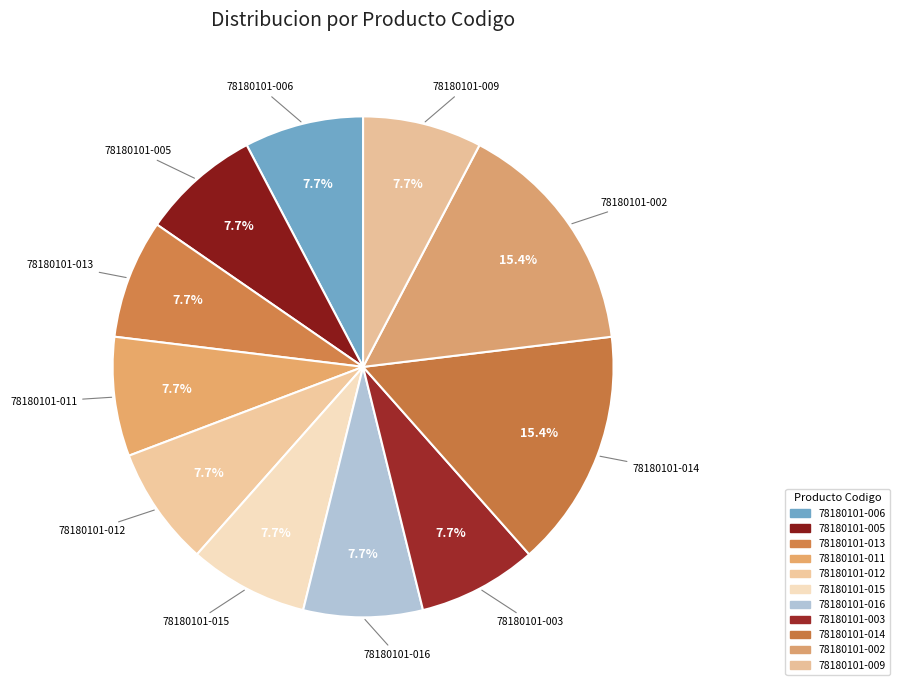

How many slices are in this pie chart?

11